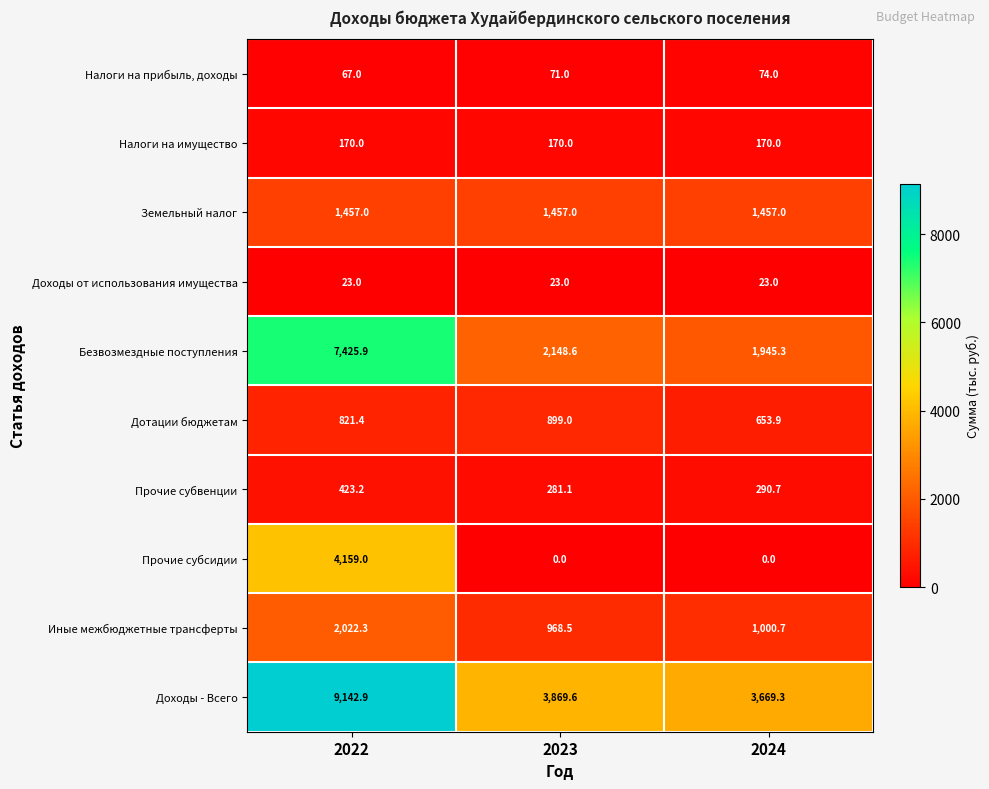

What is the total value across all series at 2024?

9283.9